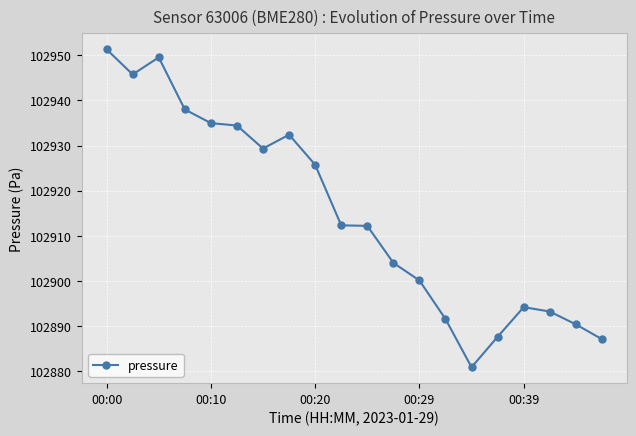

What is the value of the 16th point from the left?

102887.7